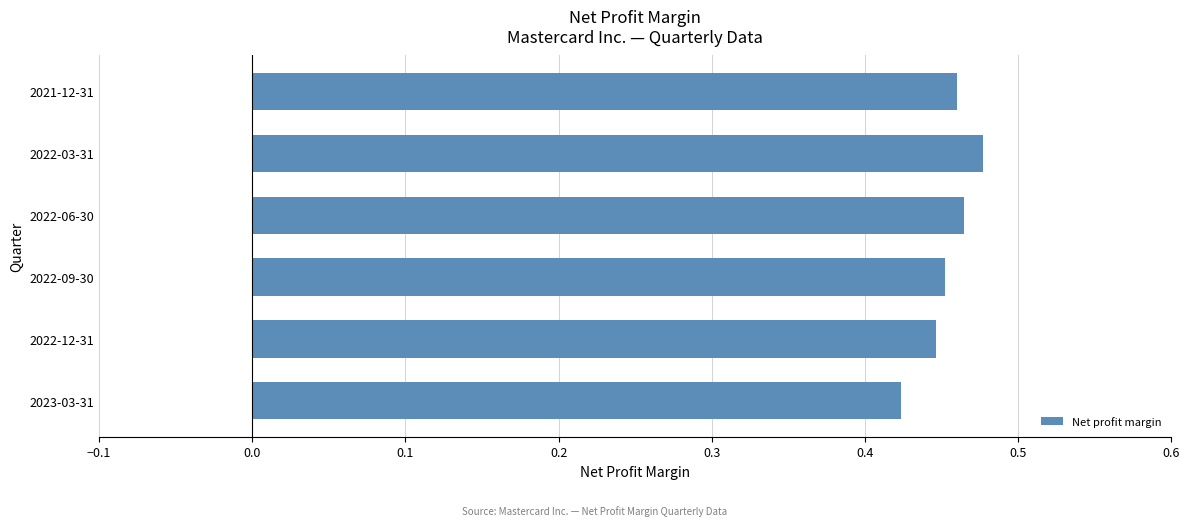

What is the sum of all values?

2.7